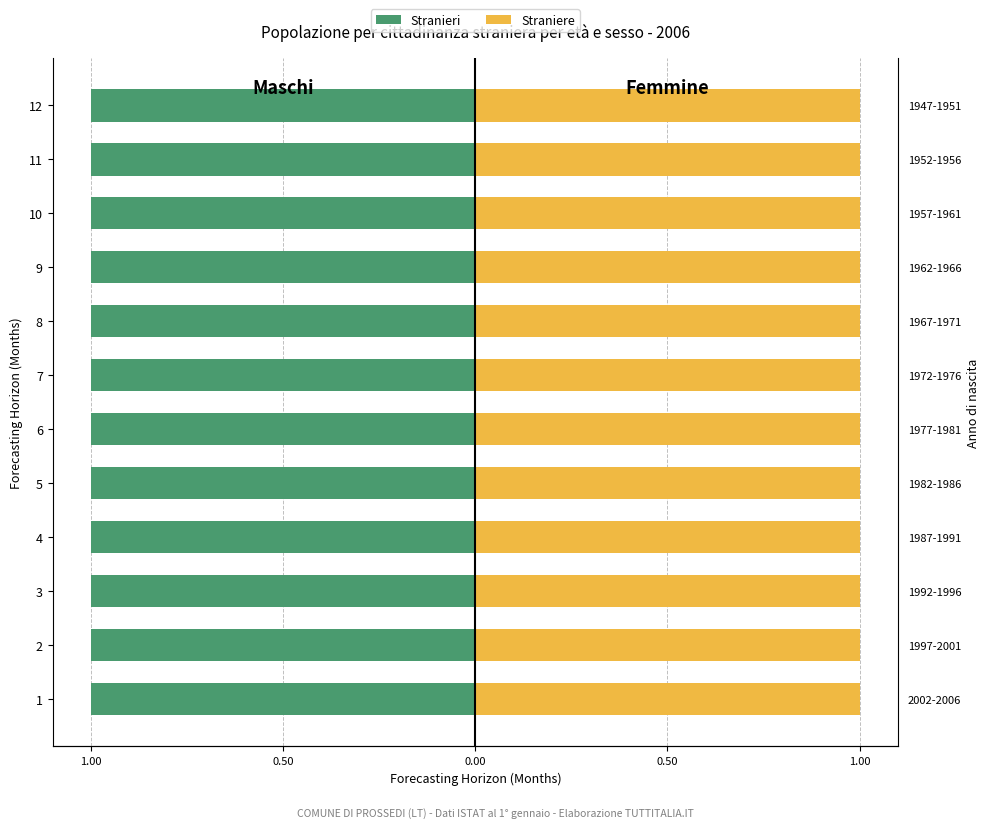

At how many categories does at least one series exceed 0?

12